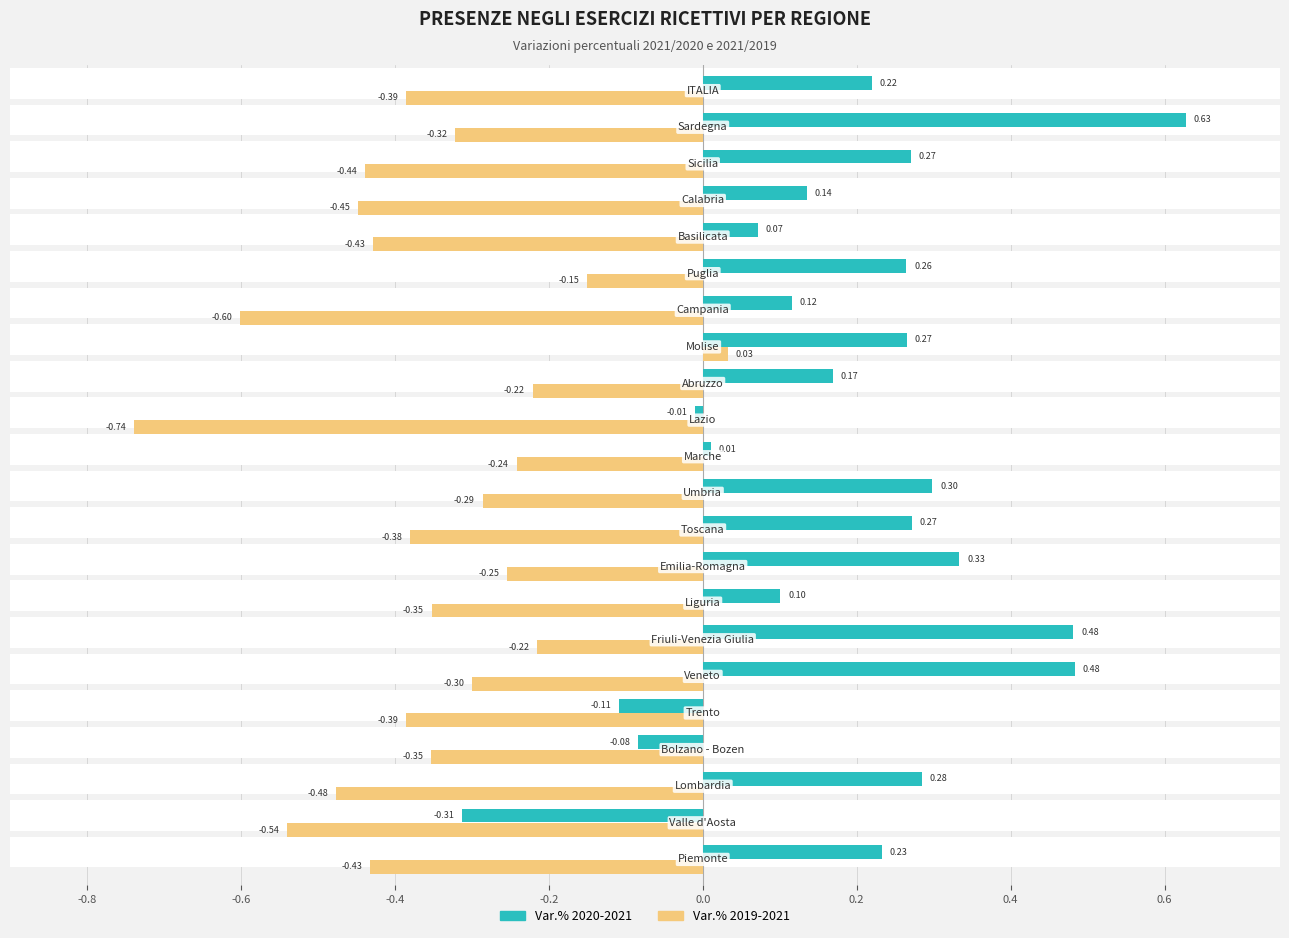

Are the bars grouped side by side (vs. stacked)?

Yes